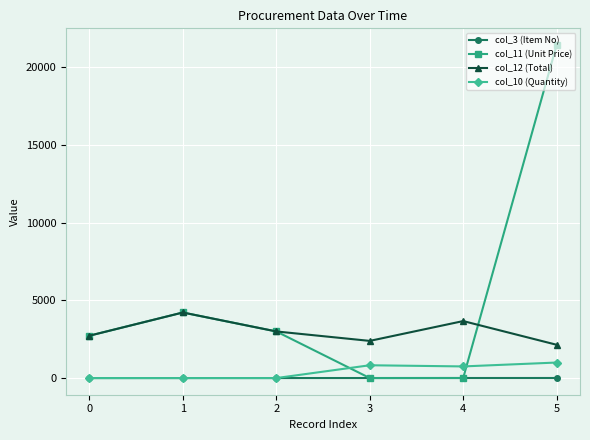

Is the value of col_11 (Unit Price) at 3 greater than the value of col_12 (Total) at 0?

No